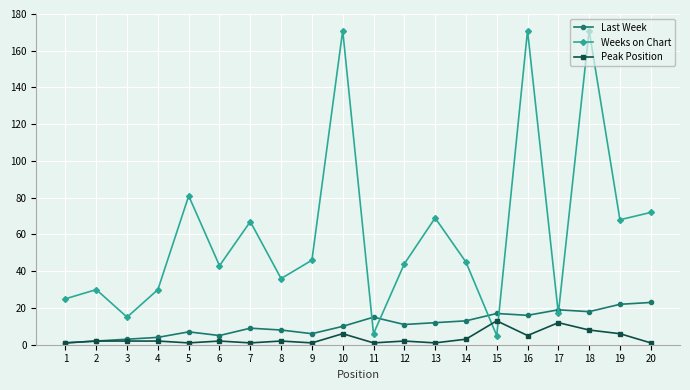

What is the total value across all series at 17?

48